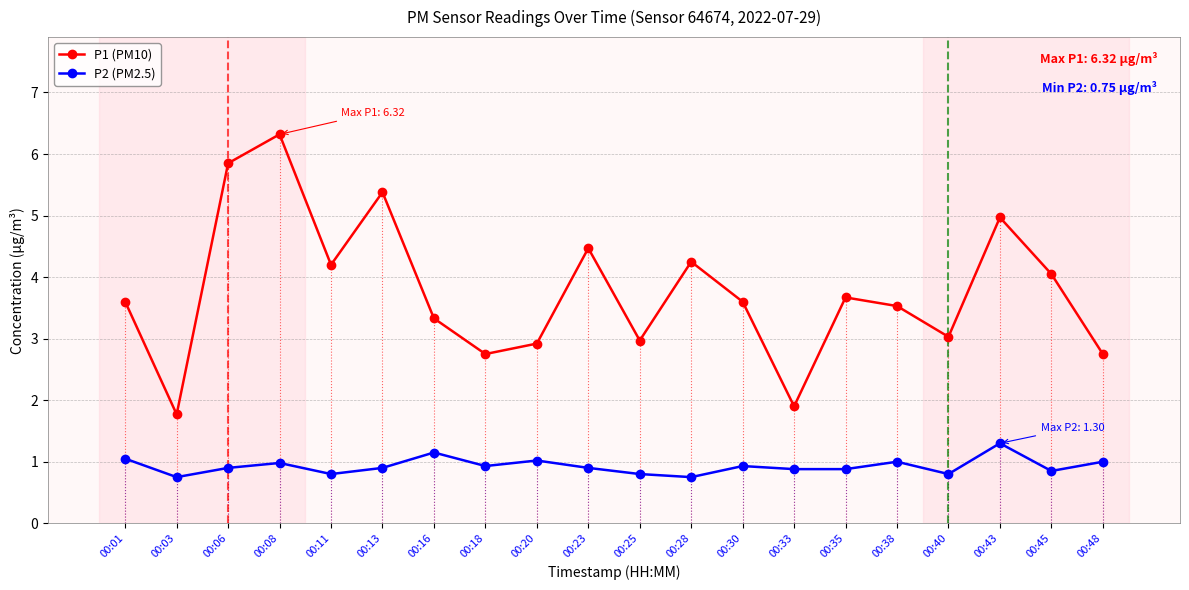

At which category does P1 (PM10) reach its first local peak?

00:08